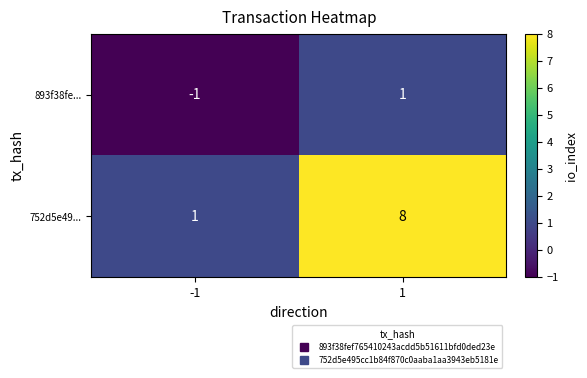

The 752d5e49... series shows 4 at 1. True or false?

False